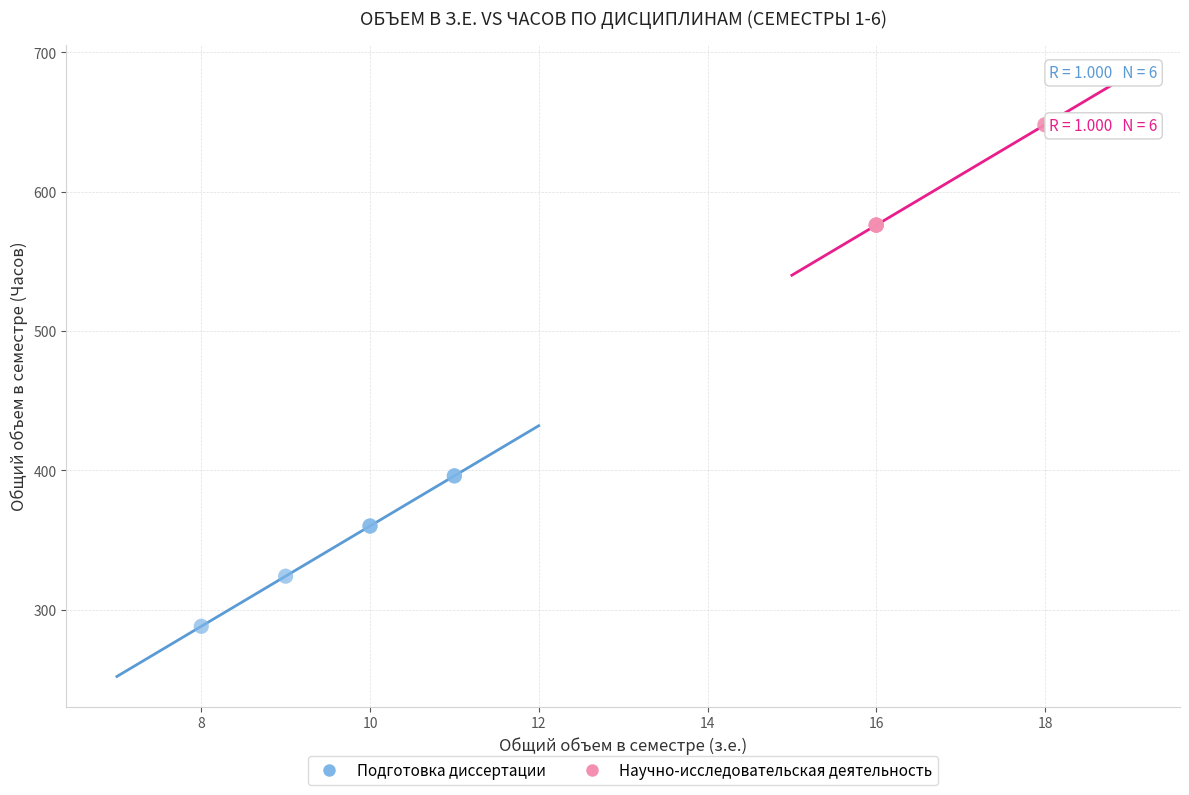

Which series contains the lowest Y value?

Подготовка диссертации